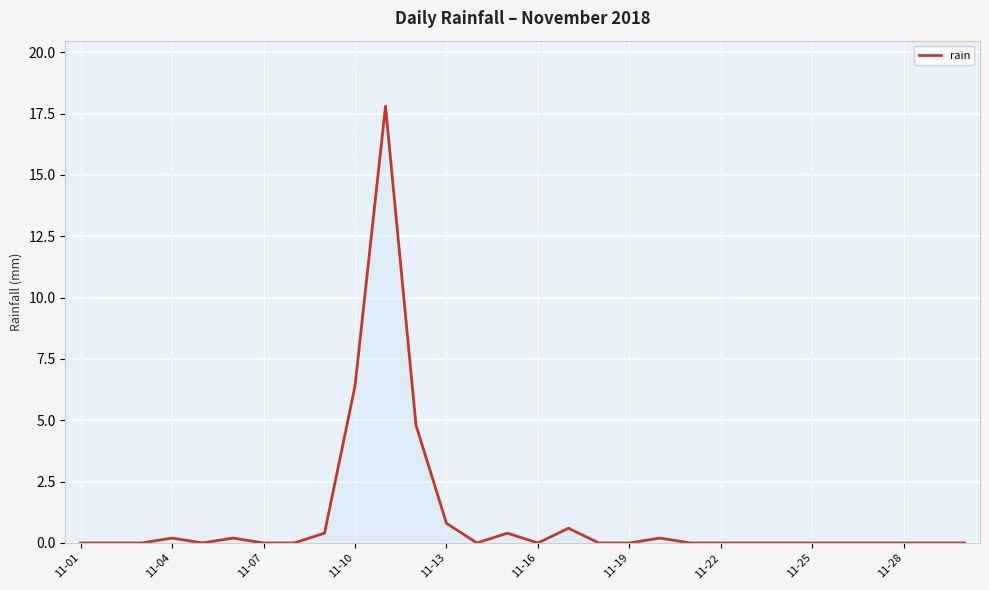

What is the difference between the maximum and minimum values?

17.8